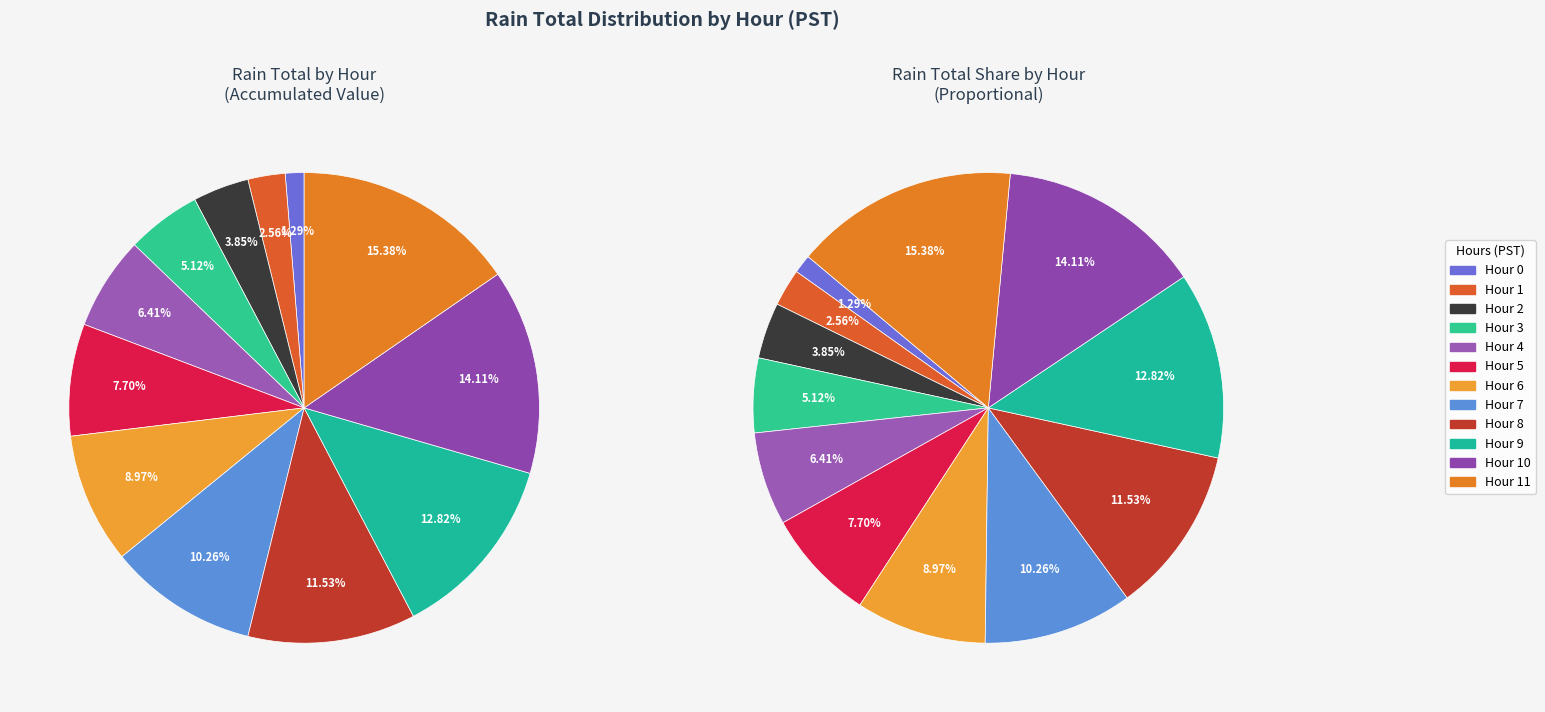

Does Hour 1 account for over 50% of the chart?

No